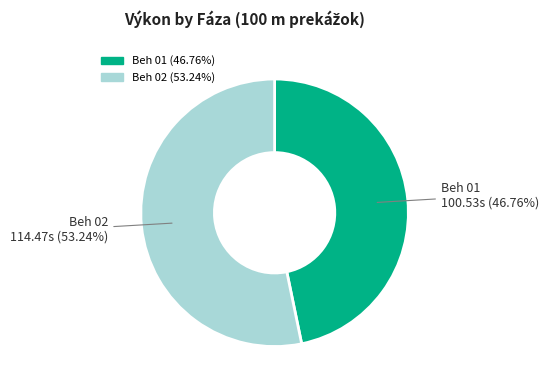

Is the sum of Beh 02 and Beh 01 greater than half?

Yes